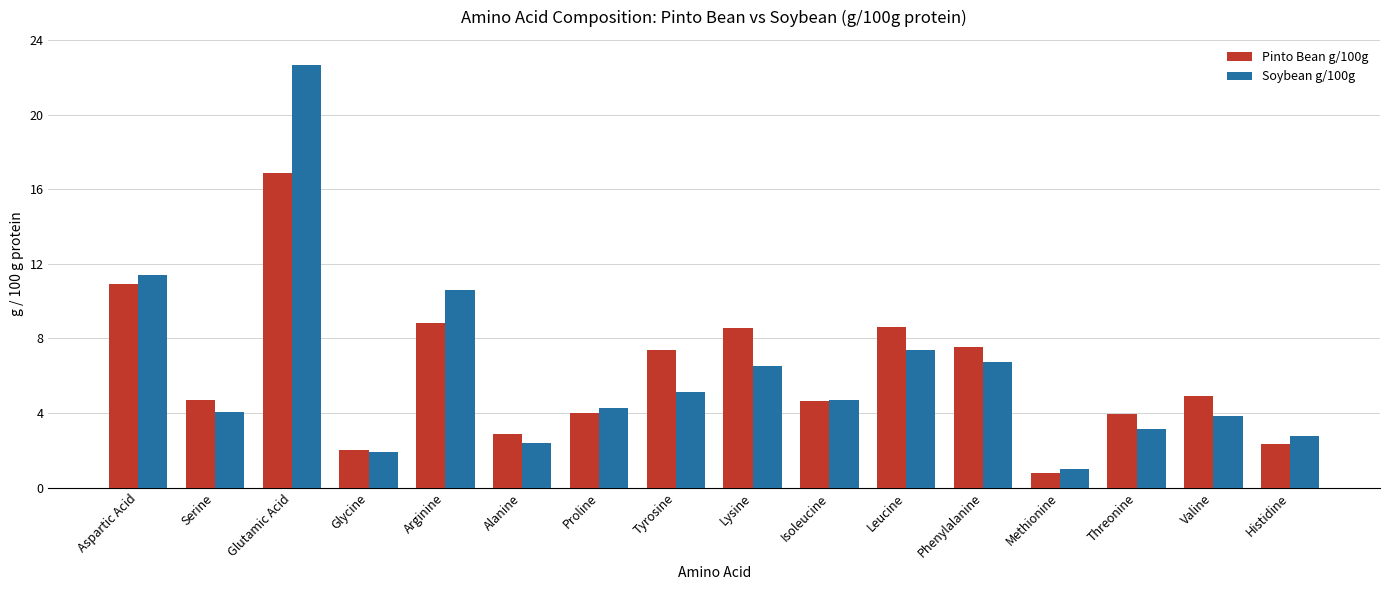

True or false: Pinto Bean g/100g has a value of 0.8 at Methionine.

True